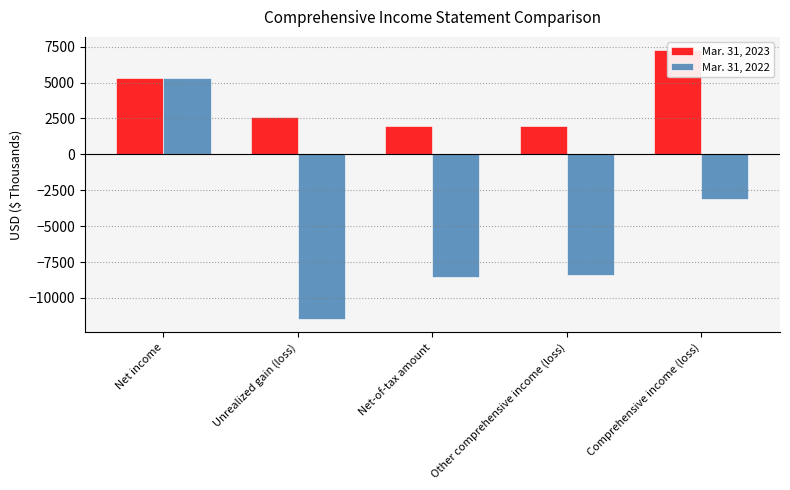

What position from the right is Unrealized gain (loss)?

4